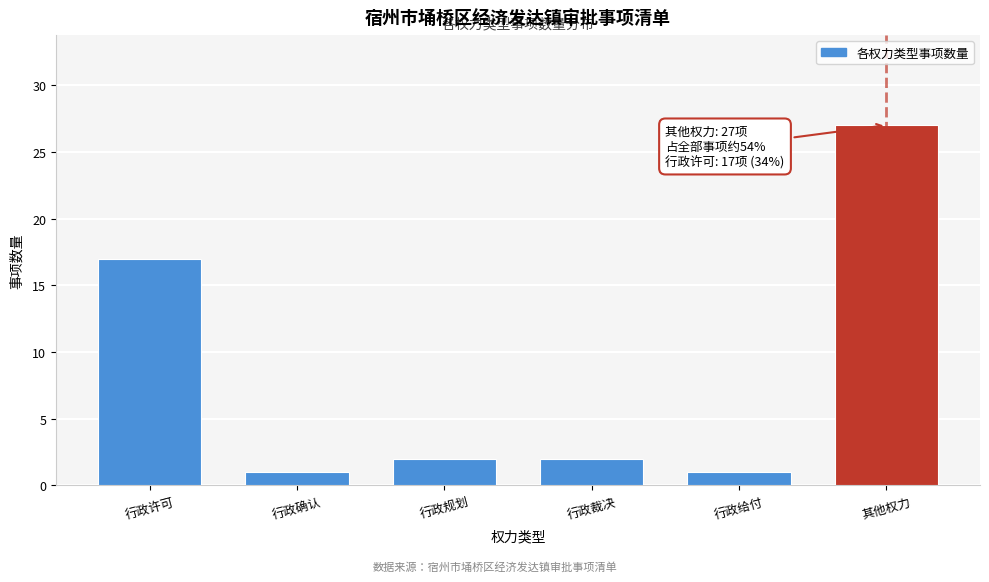

Reading right to left, what are all the values shown in this chart?

27	1	2	2	1	17